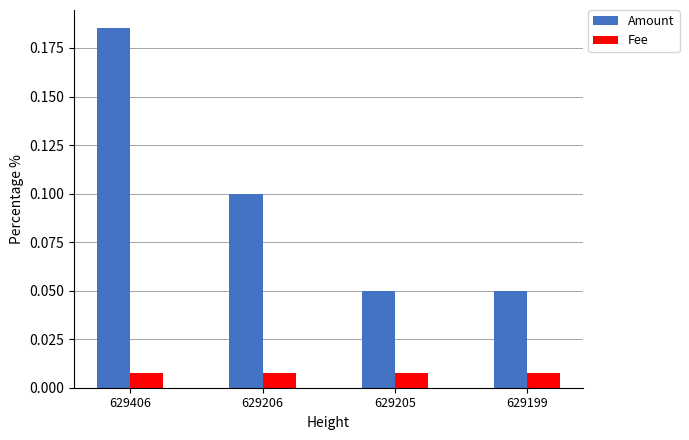

Count the Amount values in the range 0 to 1.

4